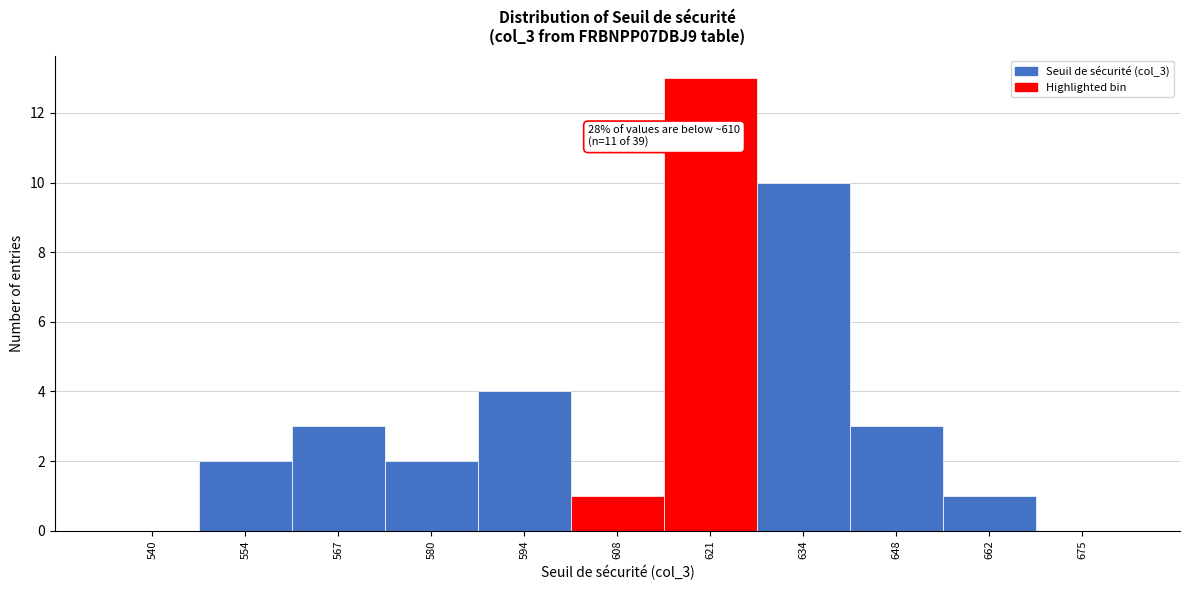

Reading left to right, what are all the values shown in this chart?

540=0	554=2	567=3	580=2	594=4	608=1	621=13	634=10	648=3	662=1	675=0